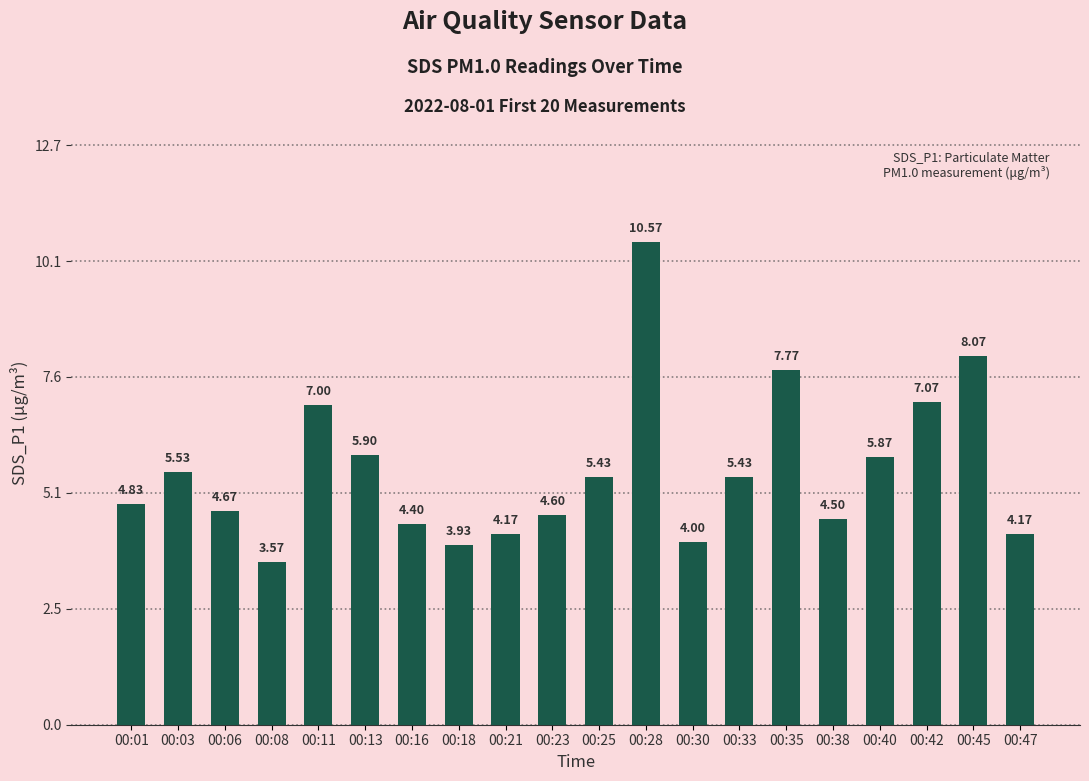

Is it true that the value at 00:11 is 7.0?

True